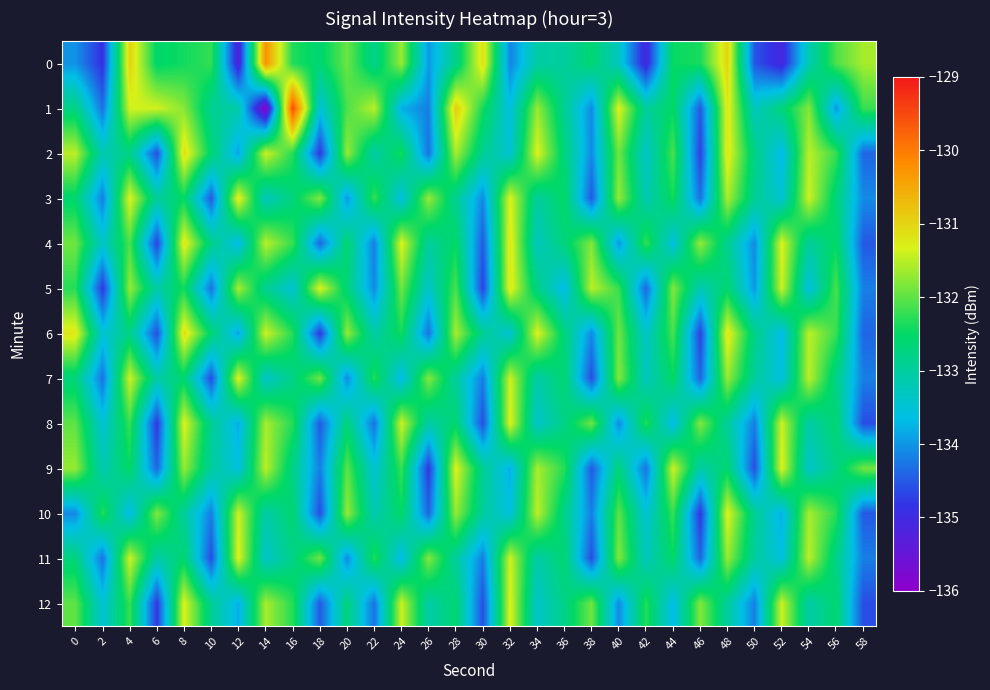

What is the difference between the highest and lowest values at 50?

1.8